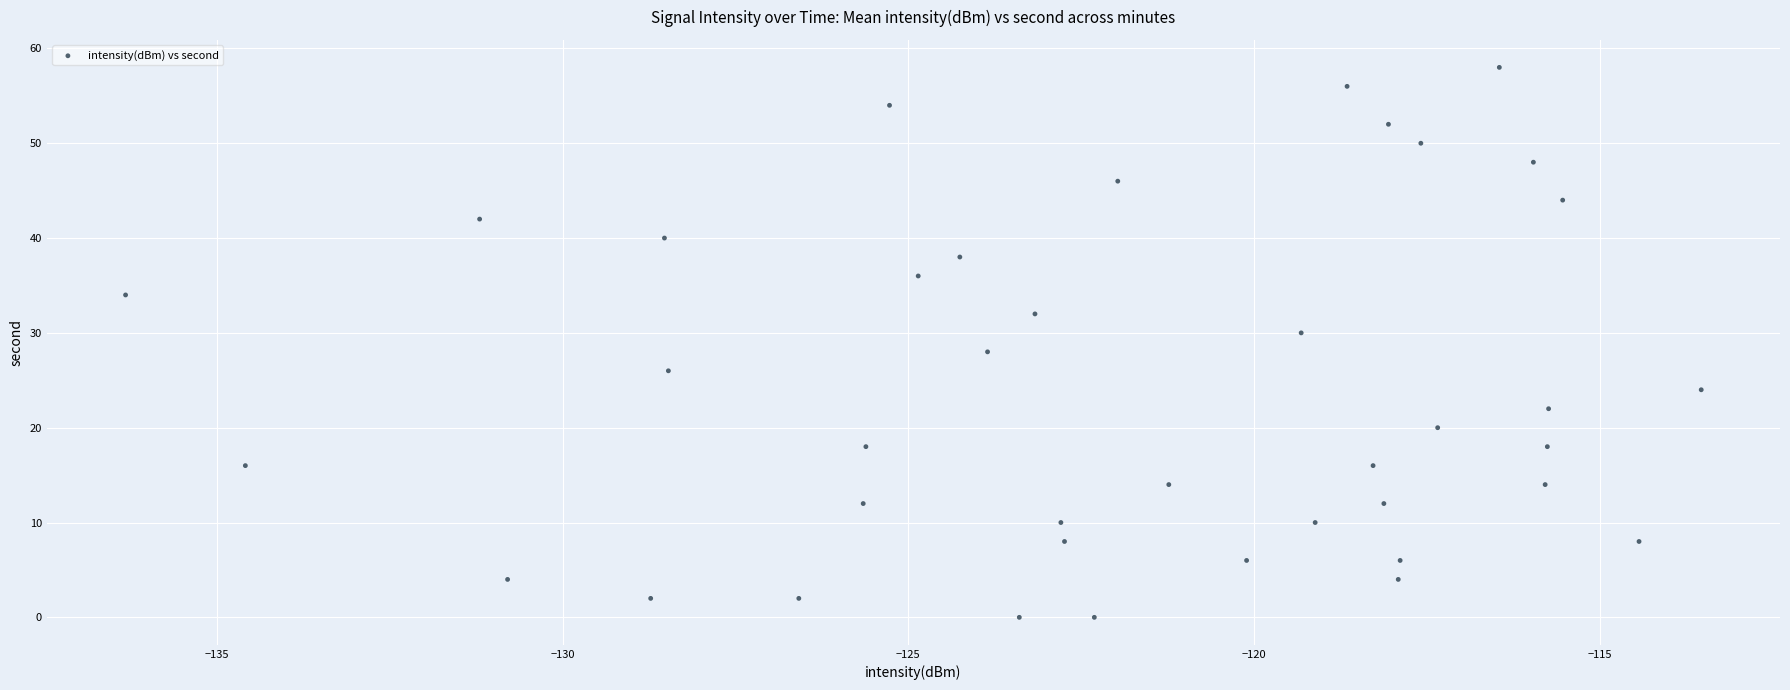

How many points are shown in the scatter plot?

40